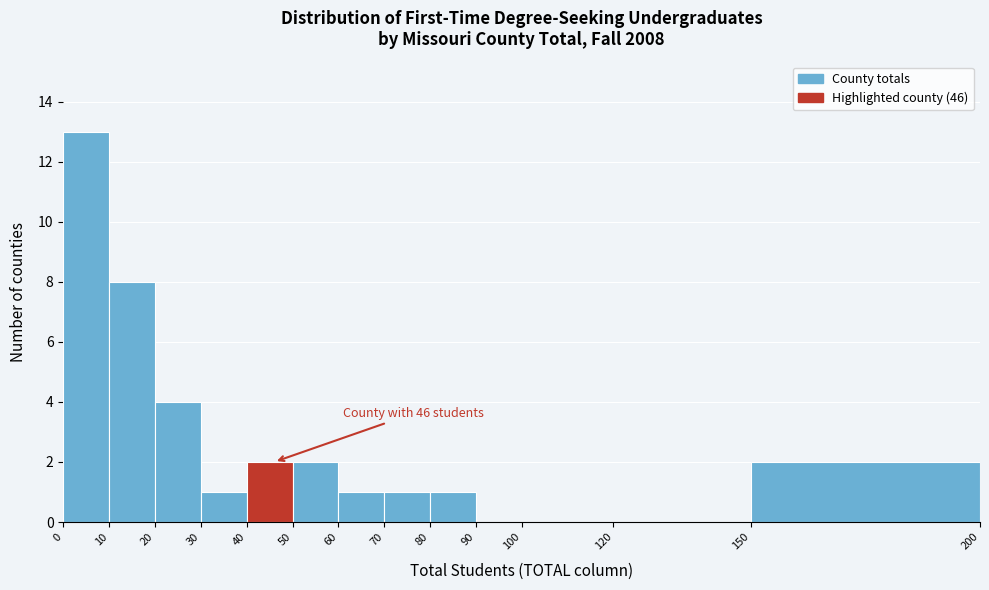

Which range on the x-axis has the tallest bar?

0 to 10